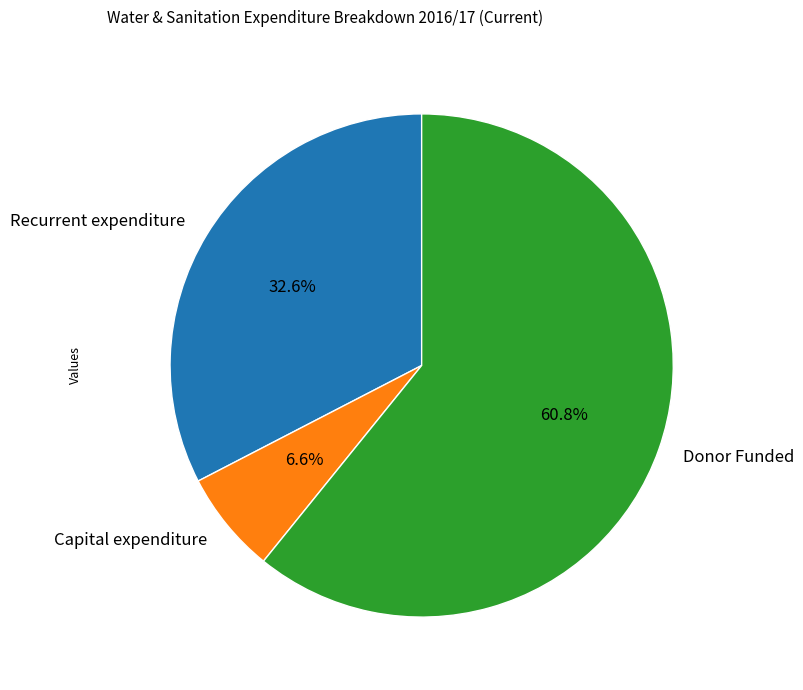

Rank the categories by value from highest to lowest.

Donor Funded, Recurrent expenditure, Capital expenditure